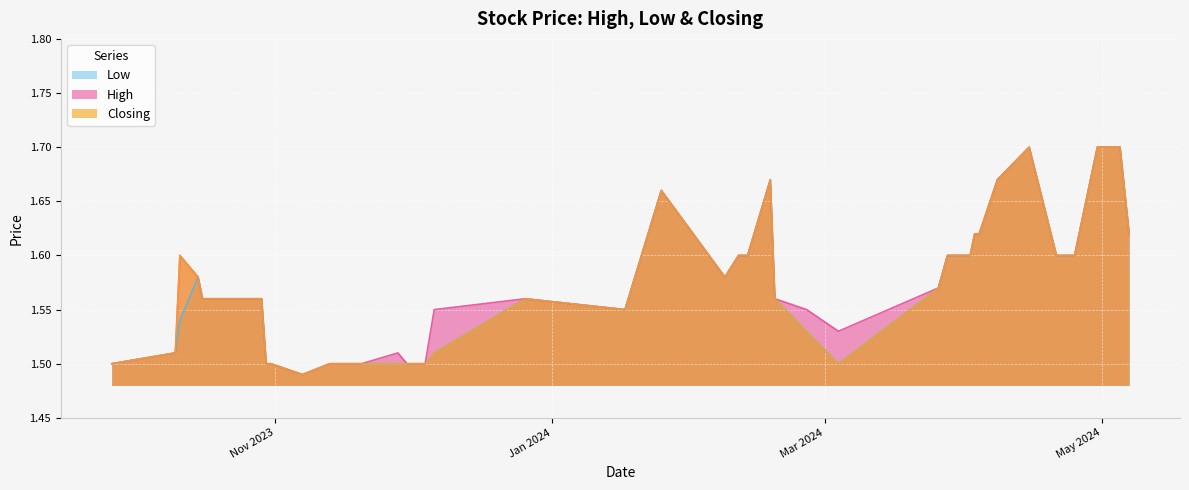

How many High values are between 1 and 2?

40